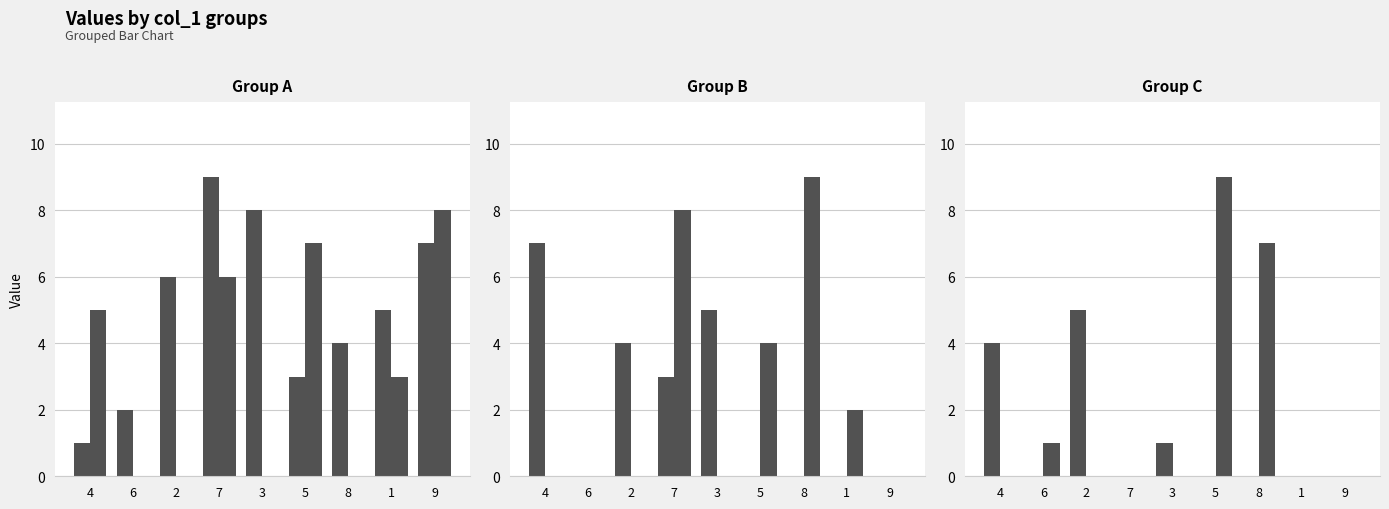

What is the label of the 6th bar from the left?

5